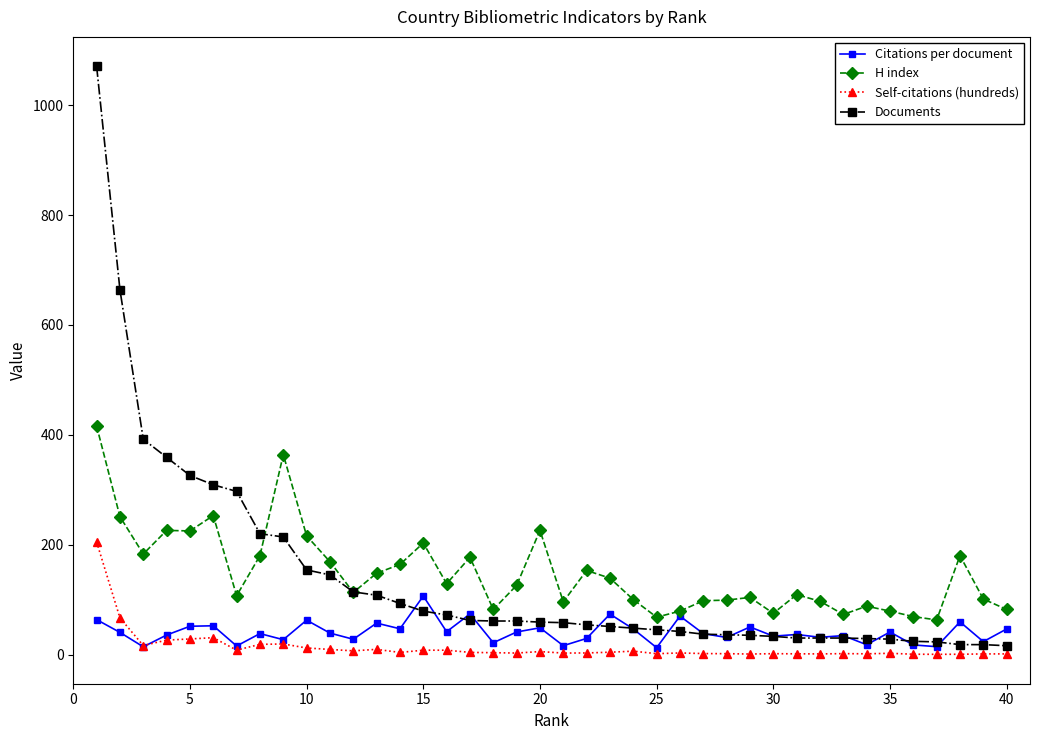

What is the value of the Citations per document point at the 2nd from the left?

40.3